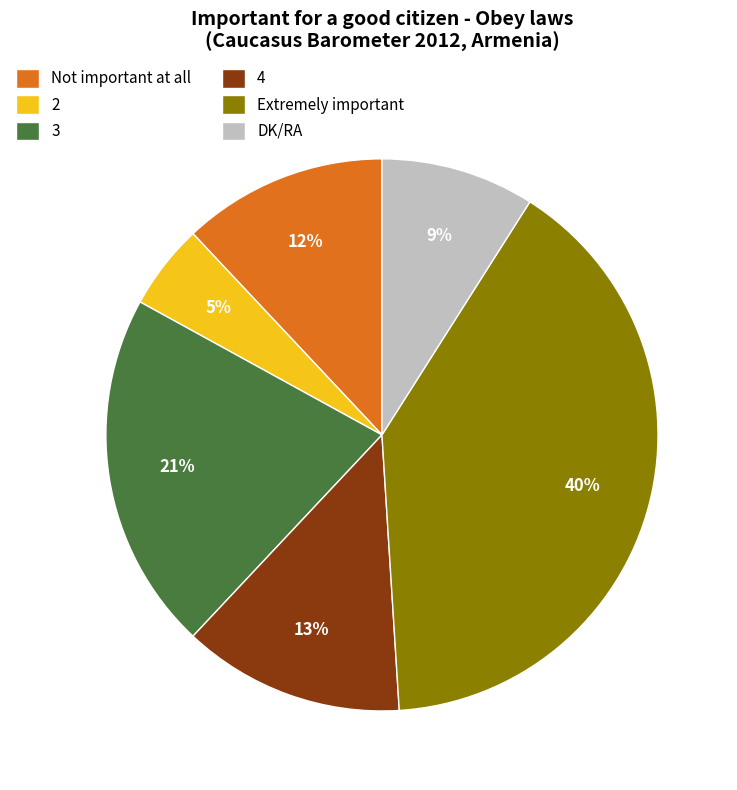

The 4 slice represents 13% of the pie. True or false?

True